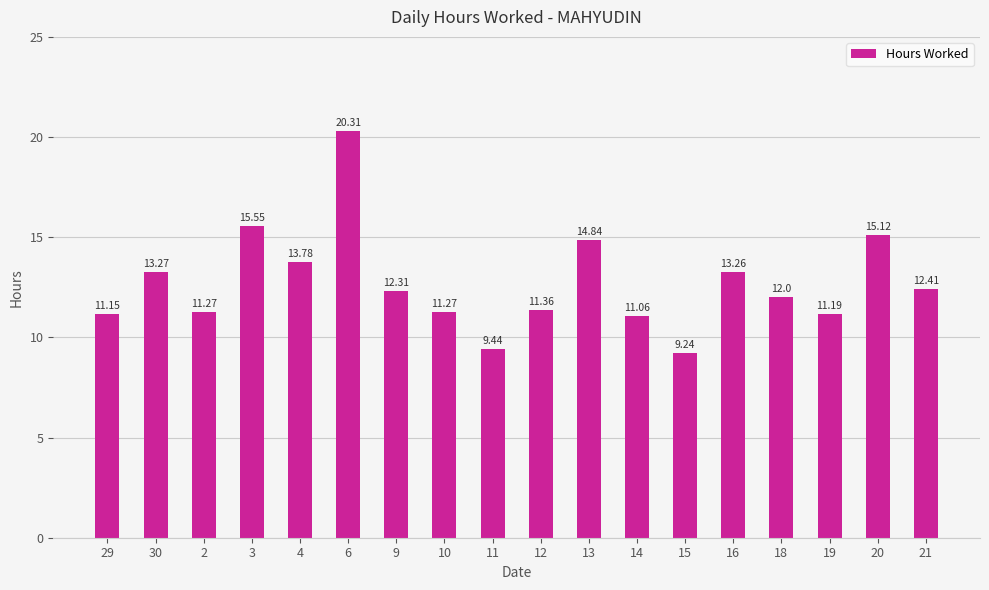

What is the label of the 10th bar from the right?

11